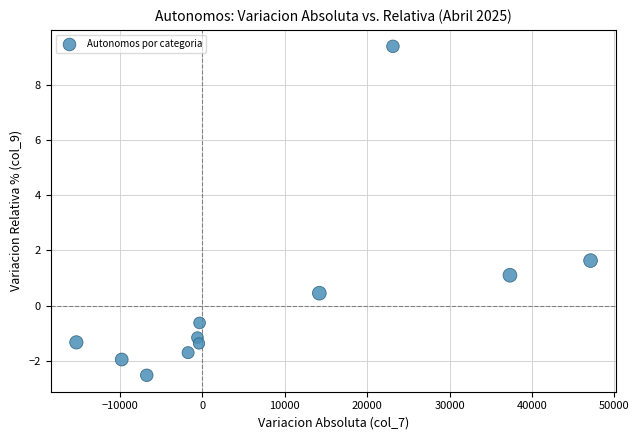

What is the range of X values (max minus min)?

62374.0